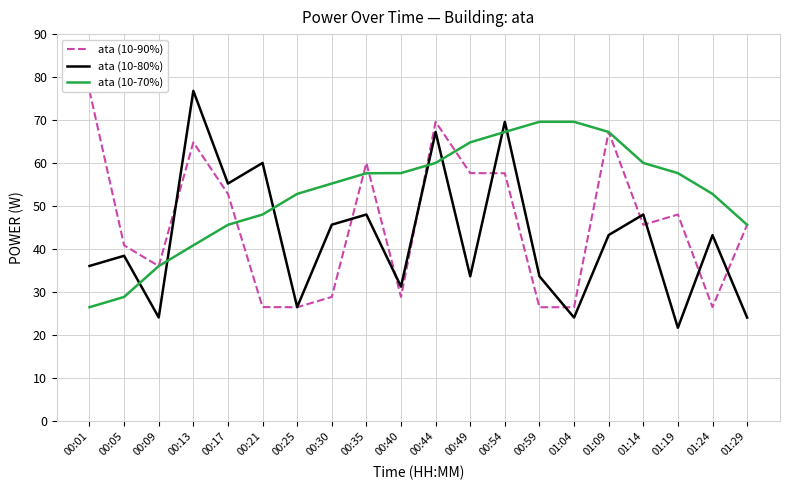

Rank the series by their average value, from lowest to highest.

ata (10-80%), ata (10-90%), ata (10-70%)